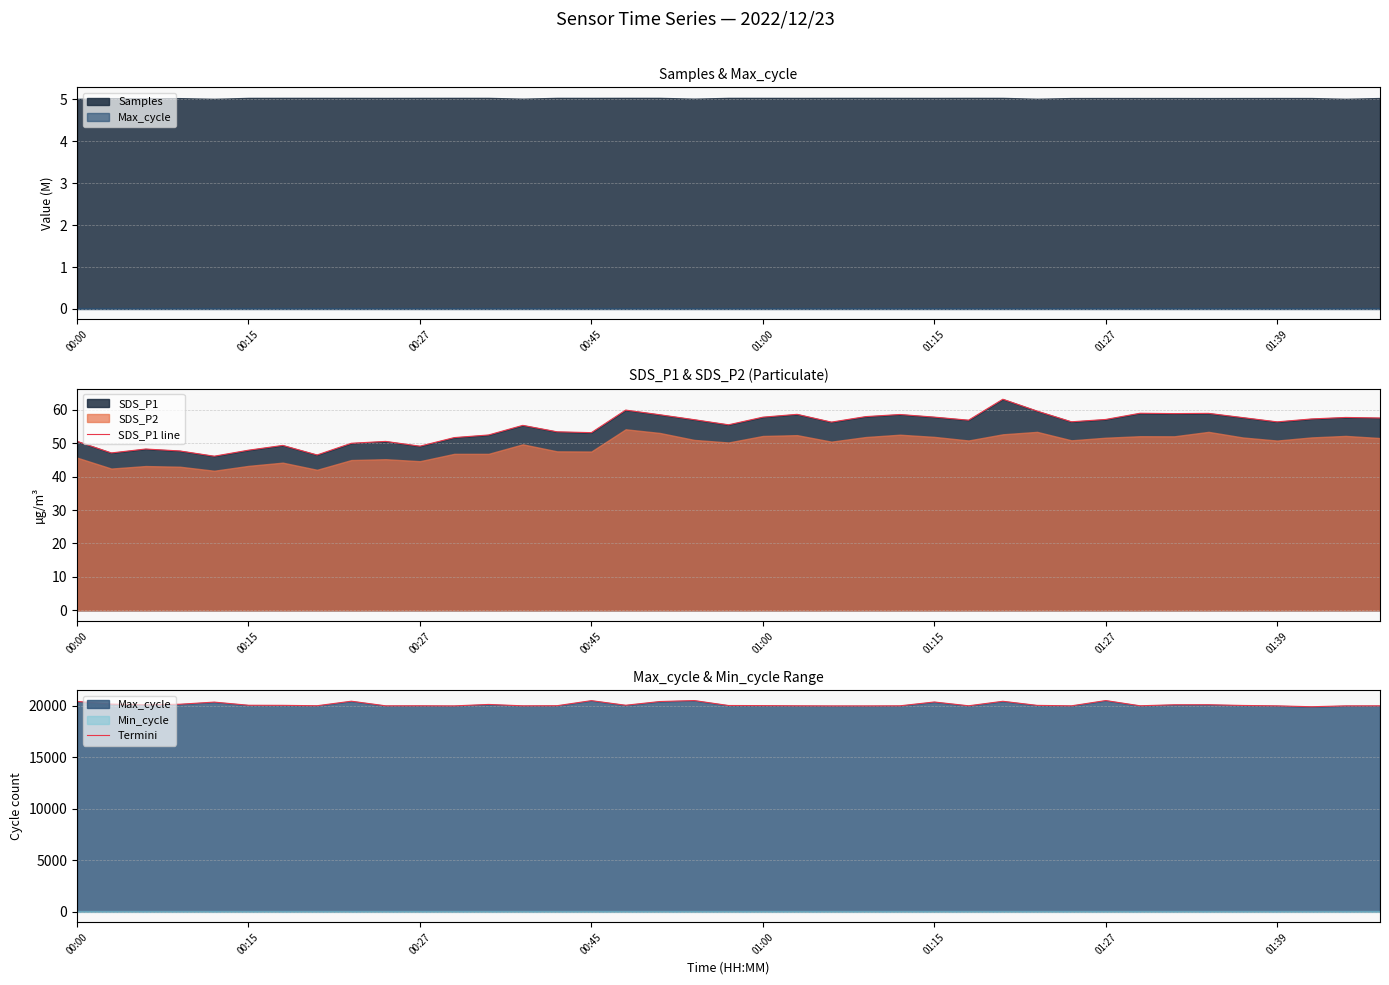

In Termini, how many points are lower than both neighbors (excluding endpoints)?

10